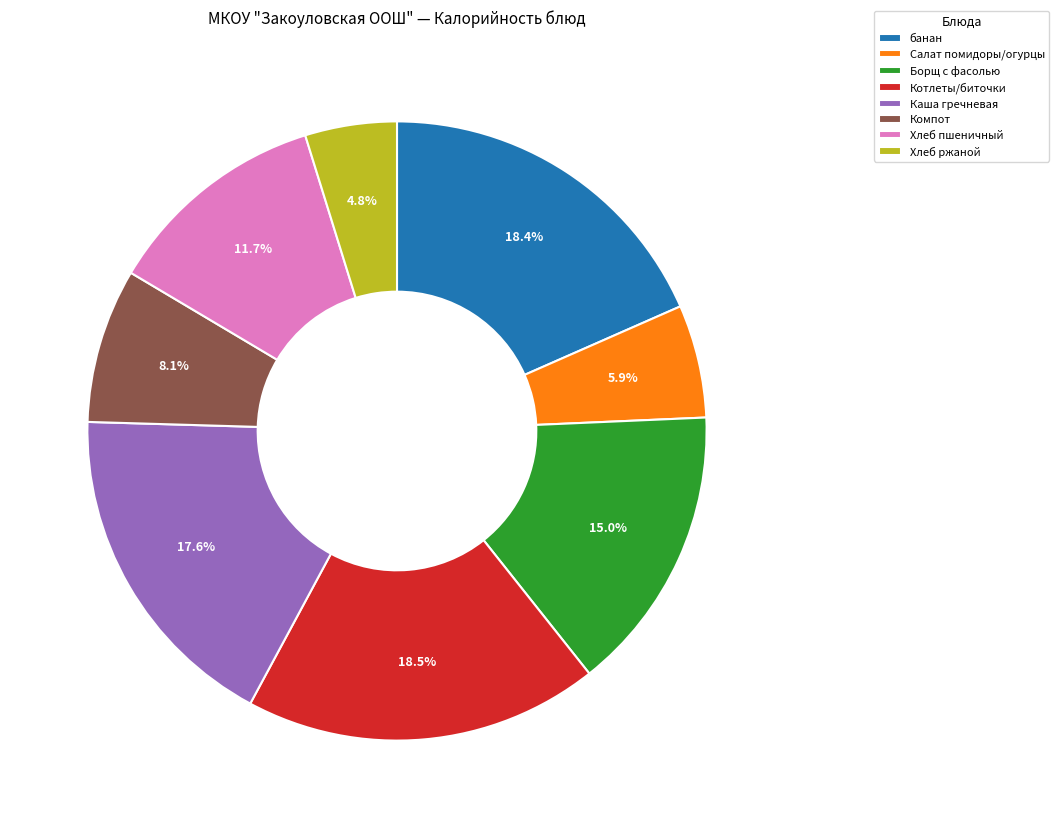

Which category has the smallest portion of the pie?

Хлеб ржаной